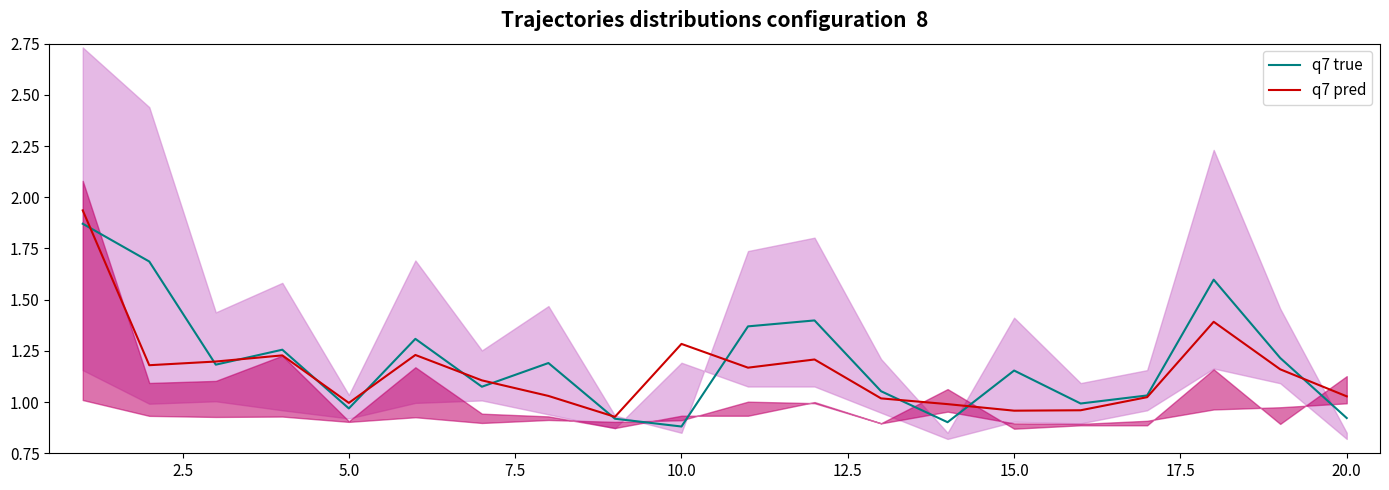

What is the sum of all q7 pred values?

23.0